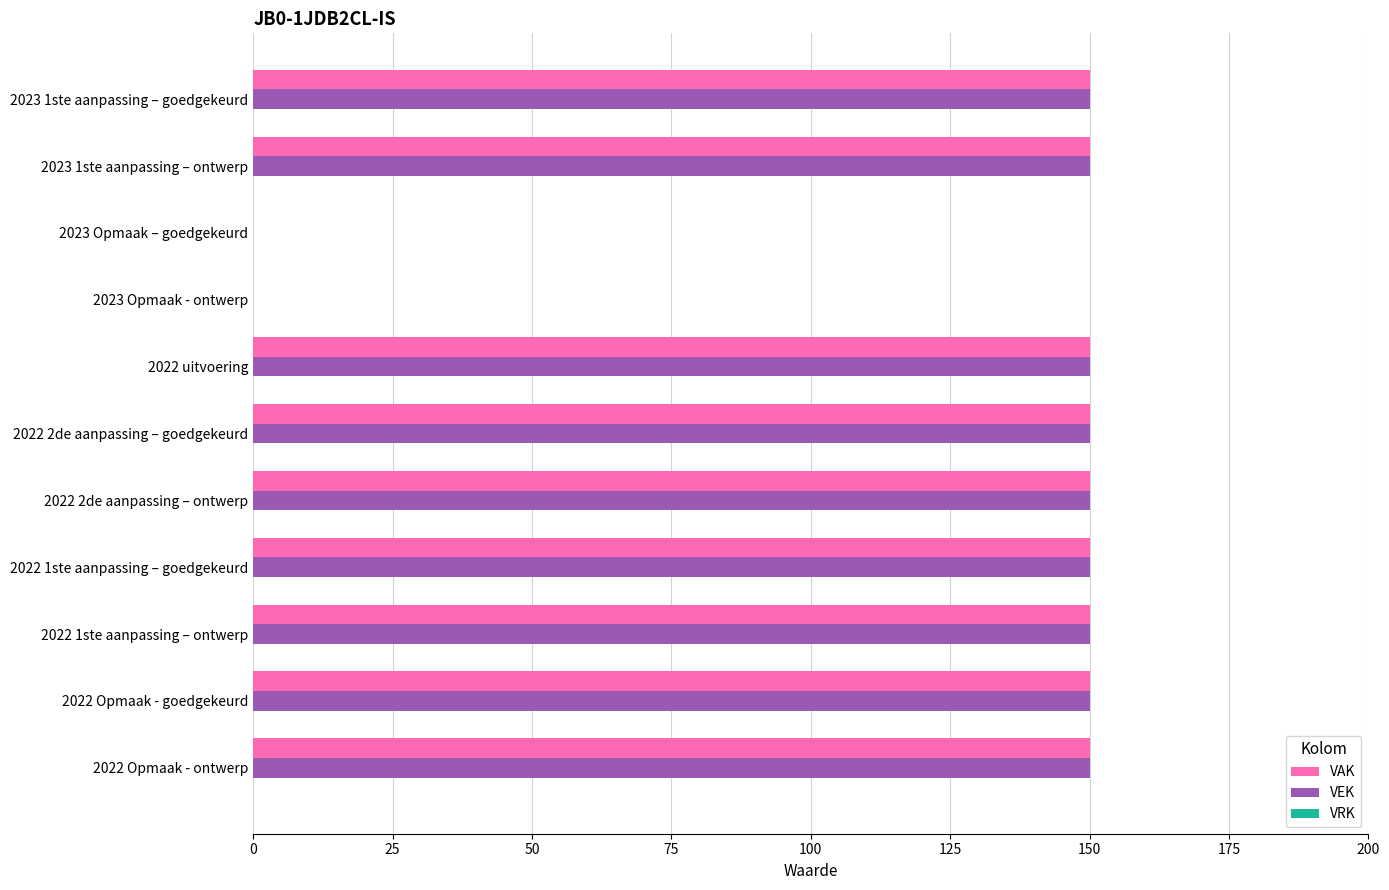

What is the sum of all VEK values?

1350